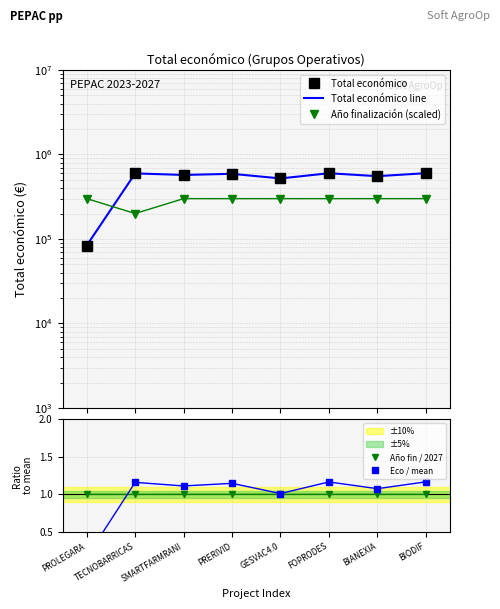

Reading right to left, extract all data points from this chart.

Total económico: BIODIF=599927.0	BIANEXIA=553196.0	FOPRODES=599211.0	GESVAC4.0=520062.0	PRERIVID=589731.0	SMARTFARMRANI=571965.0	TECNOBARRICAS=596384.0	PROLEGARA=83646.0
Total económico line: BIODIF=599927.0	BIANEXIA=553196.0	FOPRODES=599211.0	GESVAC4.0=520062.0	PRERIVID=589731.0	SMARTFARMRANI=571965.0	TECNOBARRICAS=596384.0	PROLEGARA=83646.0
Año finalización (scaled): BIODIF=300000.0	BIANEXIA=300000.0	FOPRODES=300000.0	GESVAC4.0=300000.0	PRERIVID=300000.0	SMARTFARMRANI=300000.0	TECNOBARRICAS=200000.0	PROLEGARA=300000.0
Año fin / 2027: BIODIF=1.0	BIANEXIA=1.0	FOPRODES=1.0	GESVAC4.0=1.0	PRERIVID=1.0	SMARTFARMRANI=1.0	TECNOBARRICAS=1.0	PROLEGARA=1.0
Eco / mean: BIODIF=1.2	BIANEXIA=1.1	FOPRODES=1.2	GESVAC4.0=1.0	PRERIVID=1.1	SMARTFARMRANI=1.1	TECNOBARRICAS=1.2	PROLEGARA=0.2